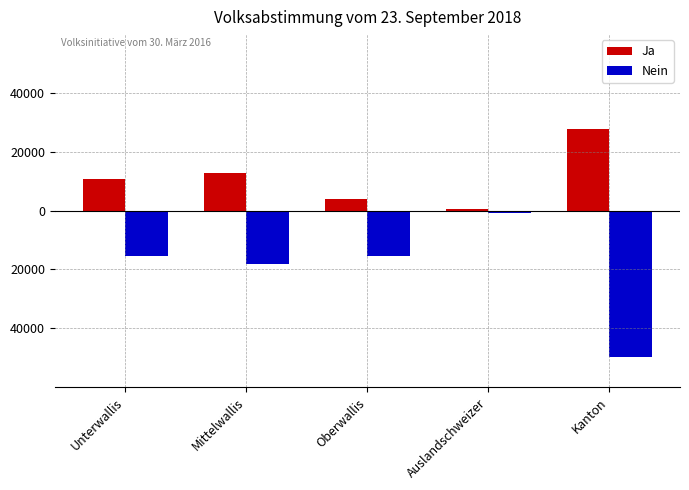

Rank the series by their maximum value, from highest to lowest.

Ja, Nein